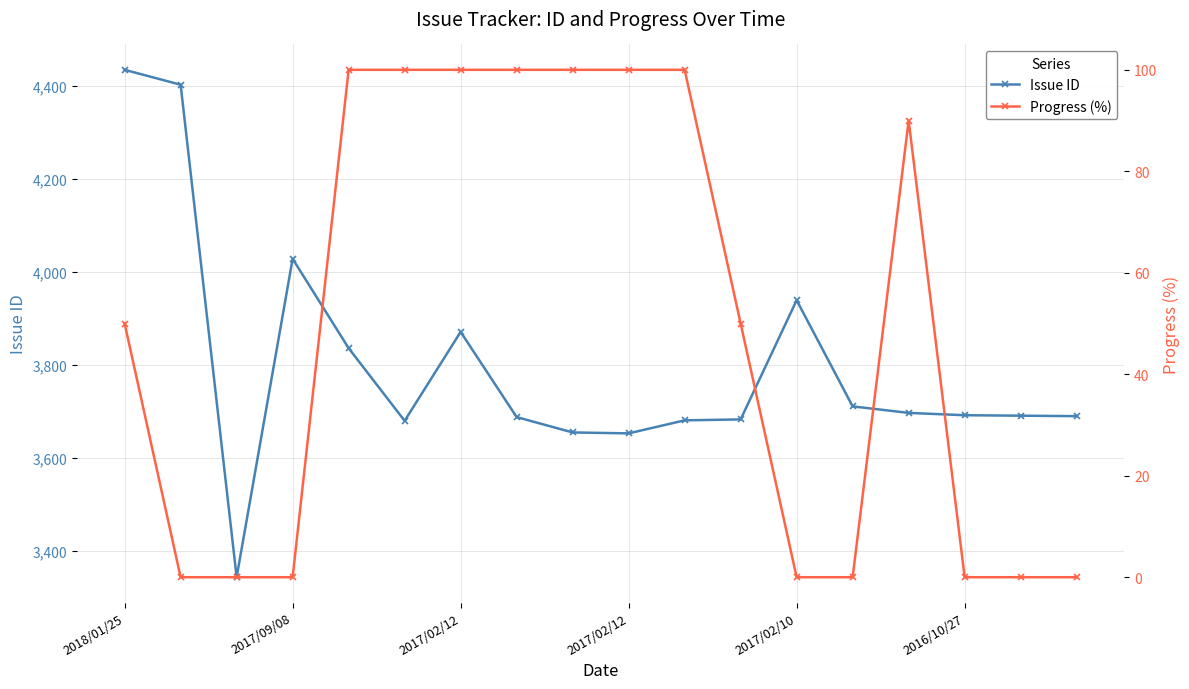

True or false: Progress (%) and Issue ID intersect in this chart.

False